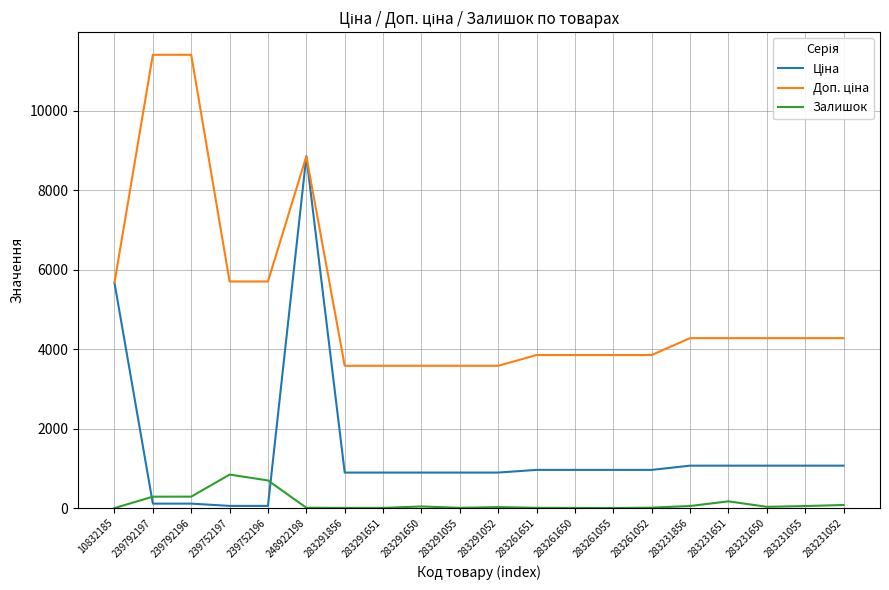

At which category is the sum across all series the highest?

248922198